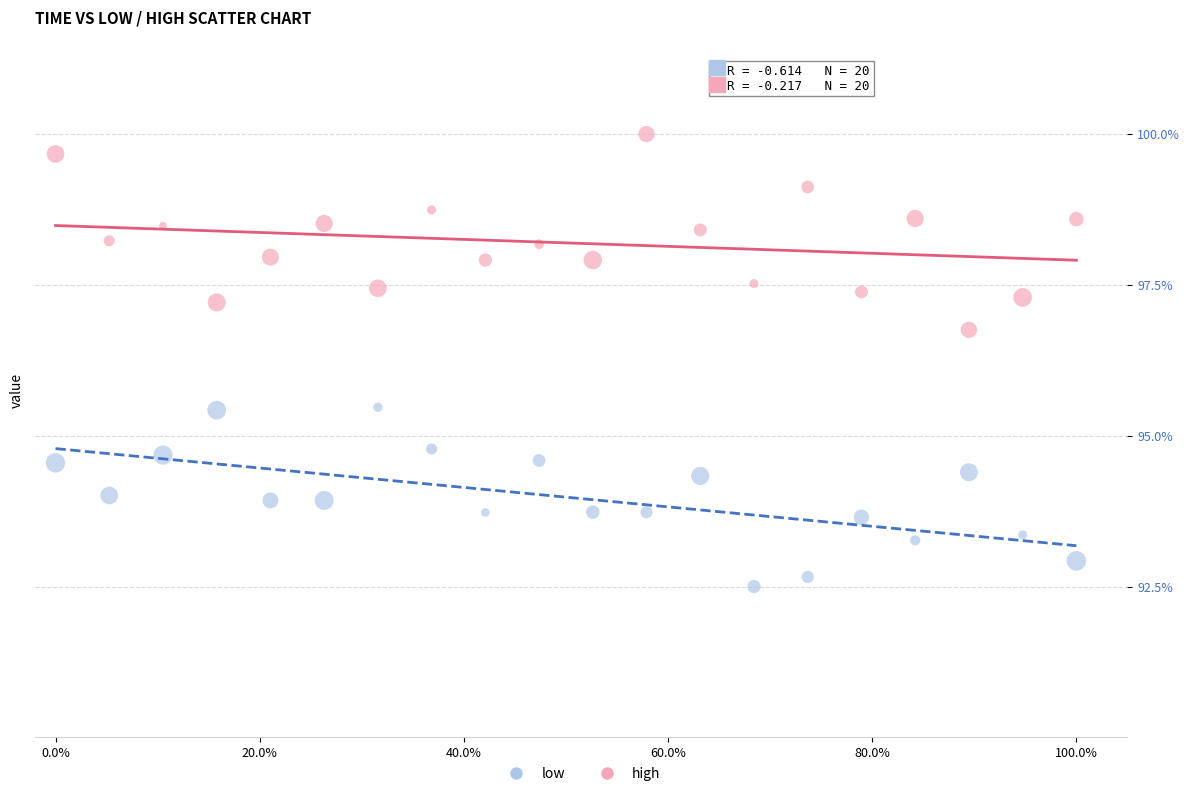

Across all data points, what is the range of Y values (max minus min)?

7.5